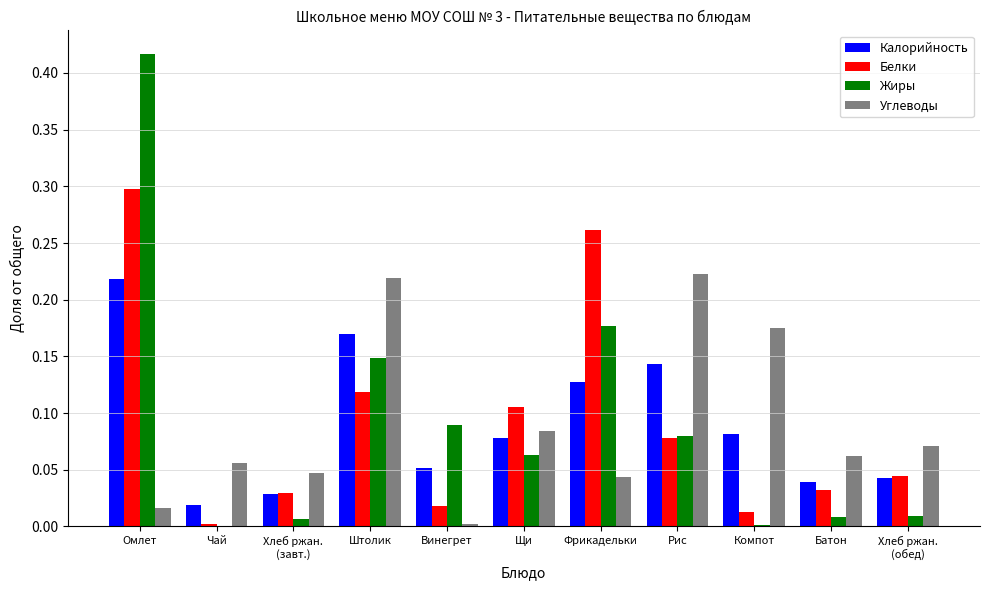

At which category is the sum across all series the highest?

Омлет